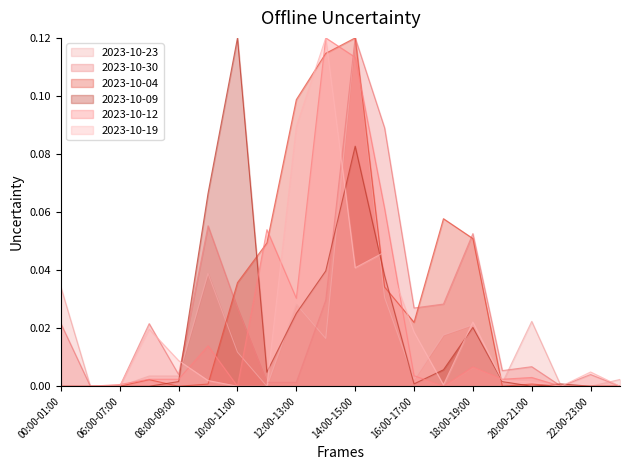

What is the sum of the 2023-10-19 values at 13:00-14:00 and 12:00-13:00?

0.2